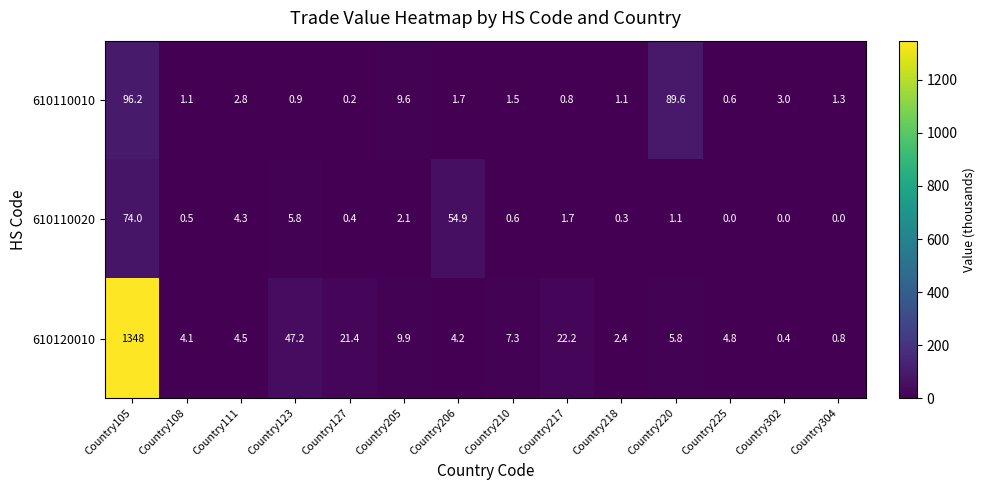

At which category is the sum across all series the highest?

Country105